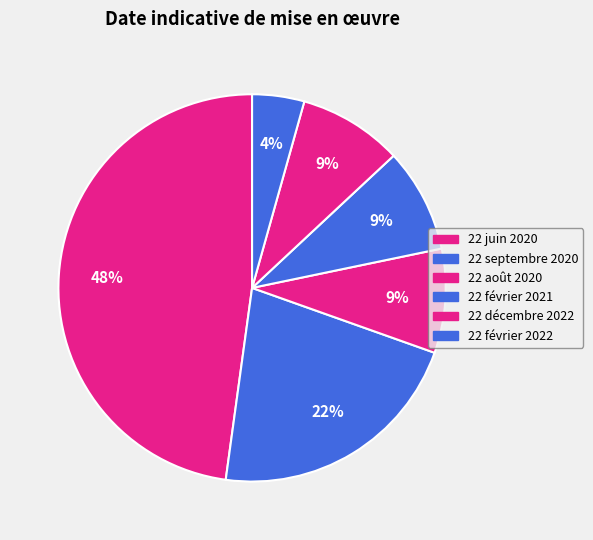

To the nearest percent, what is the difference between the 22 février 2021 and 22 septembre 2020 slice percentages?

13%